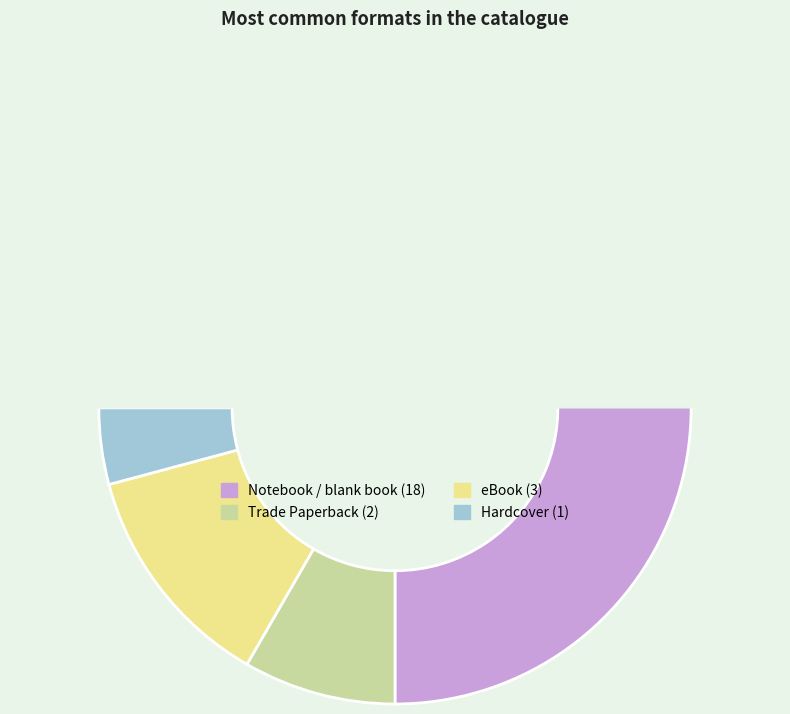

Is there a majority slice in this chart?

Yes